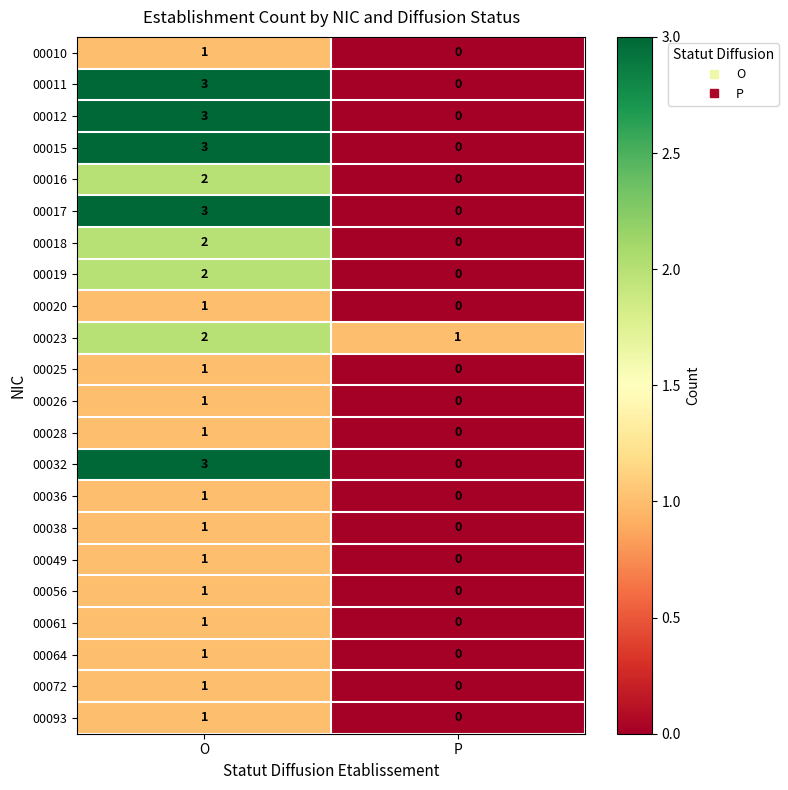

Which category has the lowest value across all series?

P